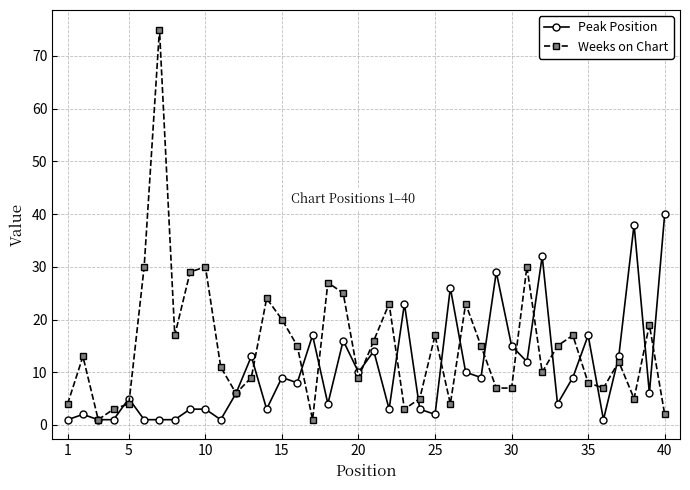

Which series ends up on top after the final intersection of Weeks on Chart and Peak Position?

Peak Position